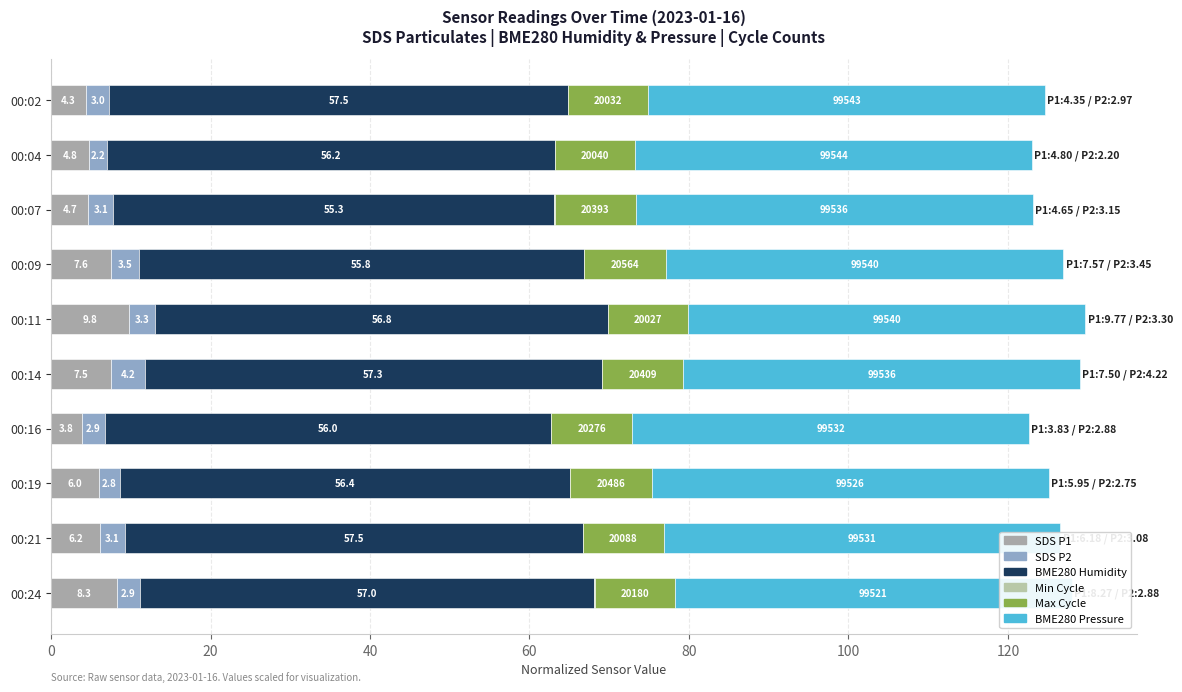

What is the difference between the highest and lowest values at 20?

55.7